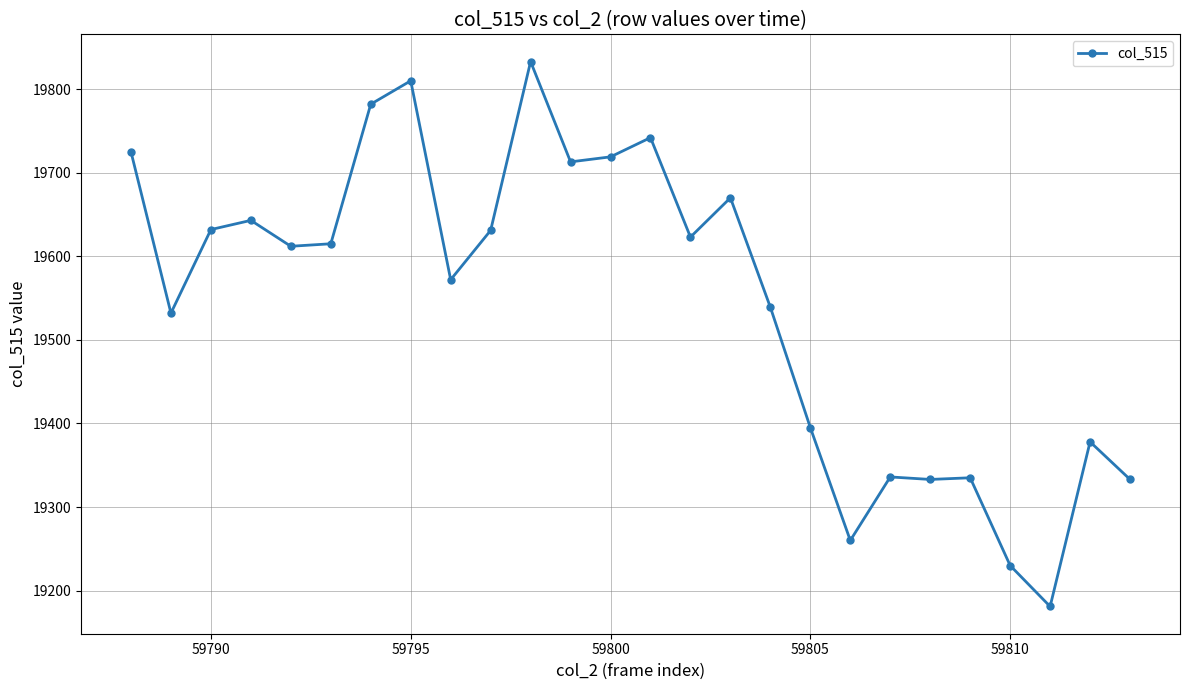

True or false: the data has more than 2 interior local peaks.

True